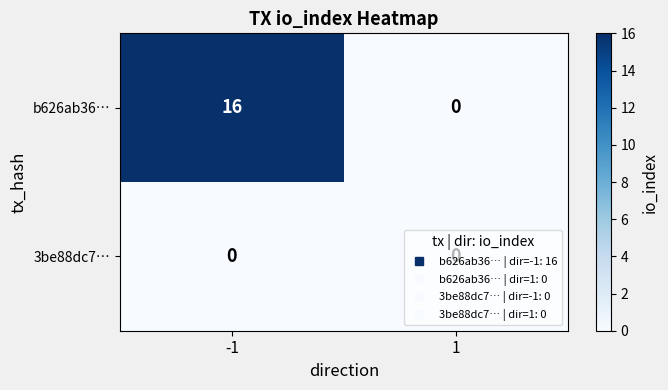

The value of b626ab36… at 1 is 0. True or false?

True